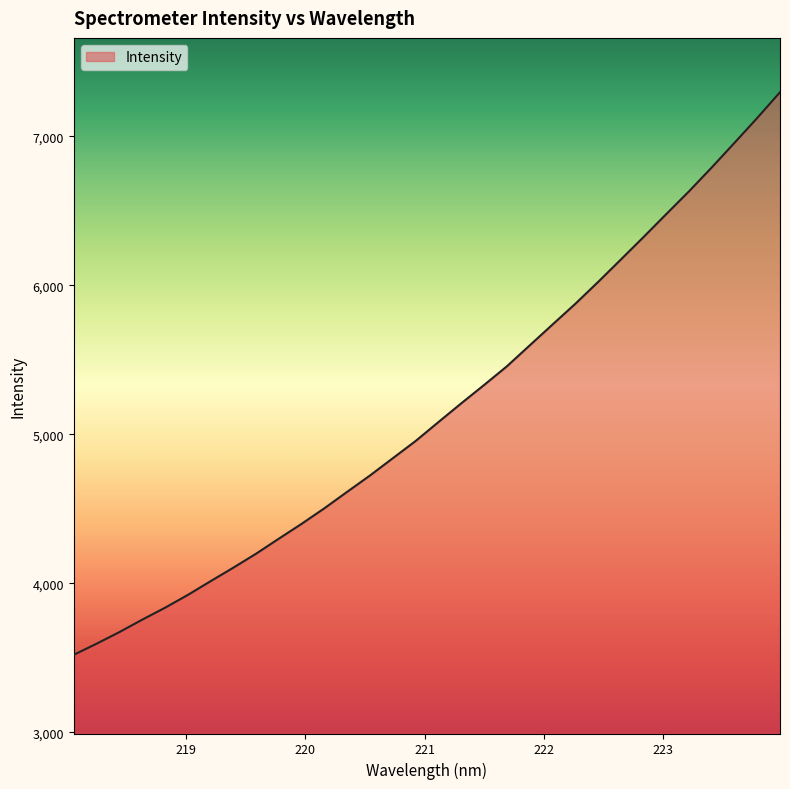

What is the difference between the maximum and minimum values?

3775.4